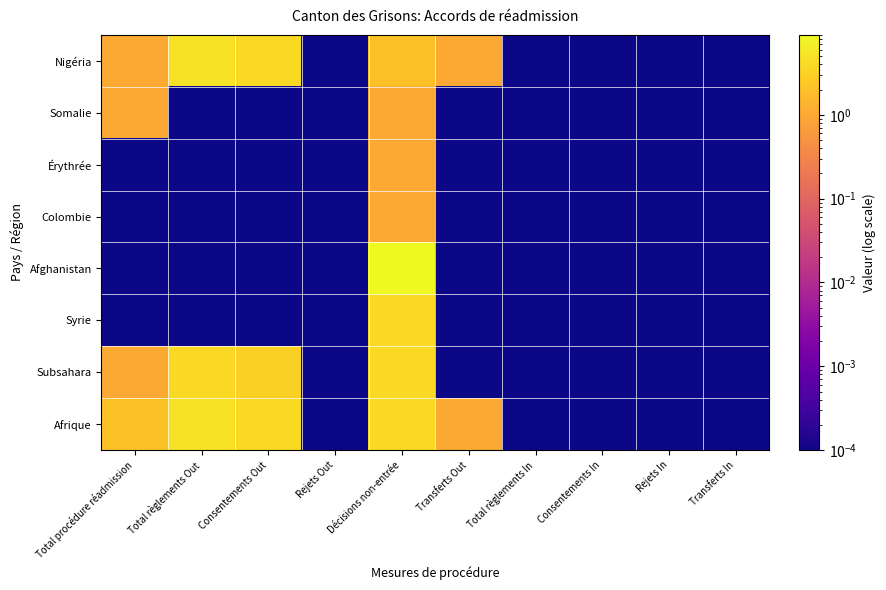

Reading right to left, transcribe all the data shown in this chart.

Nigéria: Transferts In=0.0	Rejets In=0.0	Consentements In=0.0	Total règlements In=0.0	Transferts Out=1.0	Décisions non-entrée=2.0	Rejets Out=0.0	Consentements Out=4.0	Total règlements Out=5.0	Total procédure réadmission=1.0
Somalie: Transferts In=0.0	Rejets In=0.0	Consentements In=0.0	Total règlements In=0.0	Transferts Out=0.0	Décisions non-entrée=1.0	Rejets Out=0.0	Consentements Out=0.0	Total règlements Out=0.0	Total procédure réadmission=1.0
Érythrée: Transferts In=0.0	Rejets In=0.0	Consentements In=0.0	Total règlements In=0.0	Transferts Out=0.0	Décisions non-entrée=1.0	Rejets Out=0.0	Consentements Out=0.0	Total règlements Out=0.0	Total procédure réadmission=0.0
Colombie: Transferts In=0.0	Rejets In=0.0	Consentements In=0.0	Total règlements In=0.0	Transferts Out=0.0	Décisions non-entrée=1.0	Rejets Out=0.0	Consentements Out=0.0	Total règlements Out=0.0	Total procédure réadmission=0.0
Afghanistan: Transferts In=0.0	Rejets In=0.0	Consentements In=0.0	Total règlements In=0.0	Transferts Out=0.0	Décisions non-entrée=9.0	Rejets Out=0.0	Consentements Out=0.0	Total règlements Out=0.0	Total procédure réadmission=0.0
Syrie: Transferts In=0.0	Rejets In=0.0	Consentements In=0.0	Total règlements In=0.0	Transferts Out=0.0	Décisions non-entrée=4.0	Rejets Out=0.0	Consentements Out=0.0	Total règlements Out=0.0	Total procédure réadmission=0.0
Subsahara: Transferts In=0.0	Rejets In=0.0	Consentements In=0.0	Total règlements In=0.0	Transferts Out=0.0	Décisions non-entrée=4.0	Rejets Out=0.0	Consentements Out=3.0	Total règlements Out=4.0	Total procédure réadmission=1.0
Afrique: Transferts In=0.0	Rejets In=0.0	Consentements In=0.0	Total règlements In=0.0	Transferts Out=1.0	Décisions non-entrée=4.0	Rejets Out=0.0	Consentements Out=4.0	Total règlements Out=5.0	Total procédure réadmission=2.0